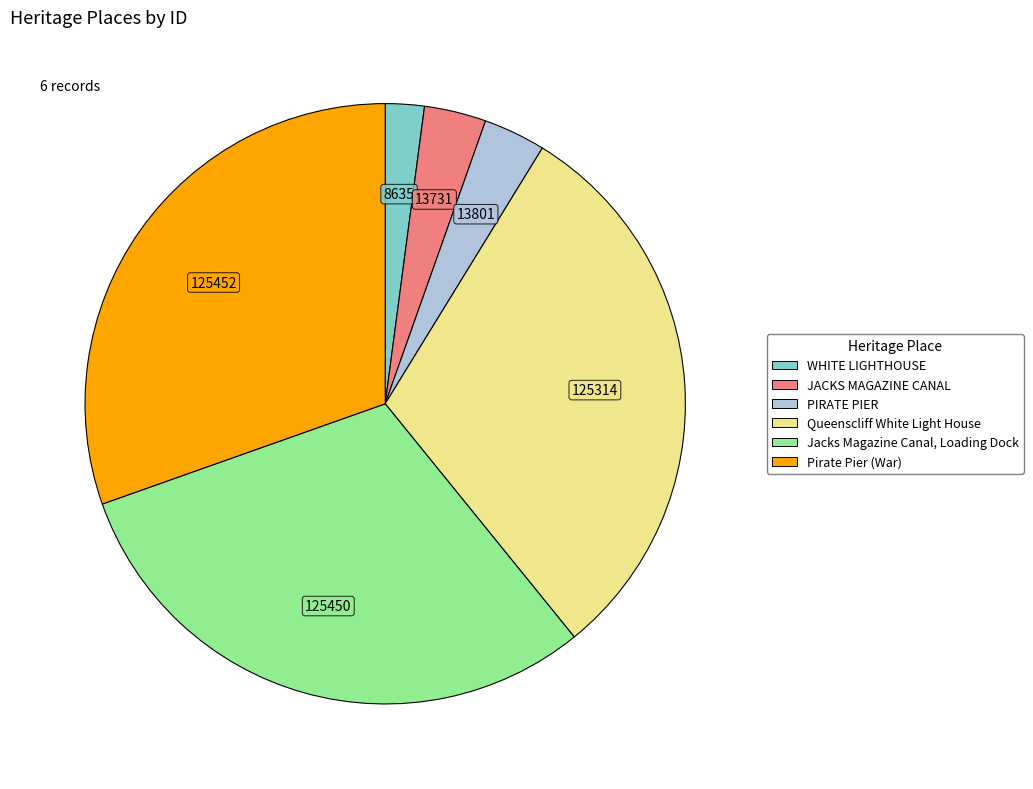

What is the ratio of the value at PIRATE PIER to the value at JACKS MAGAZINE CANAL?

1.0